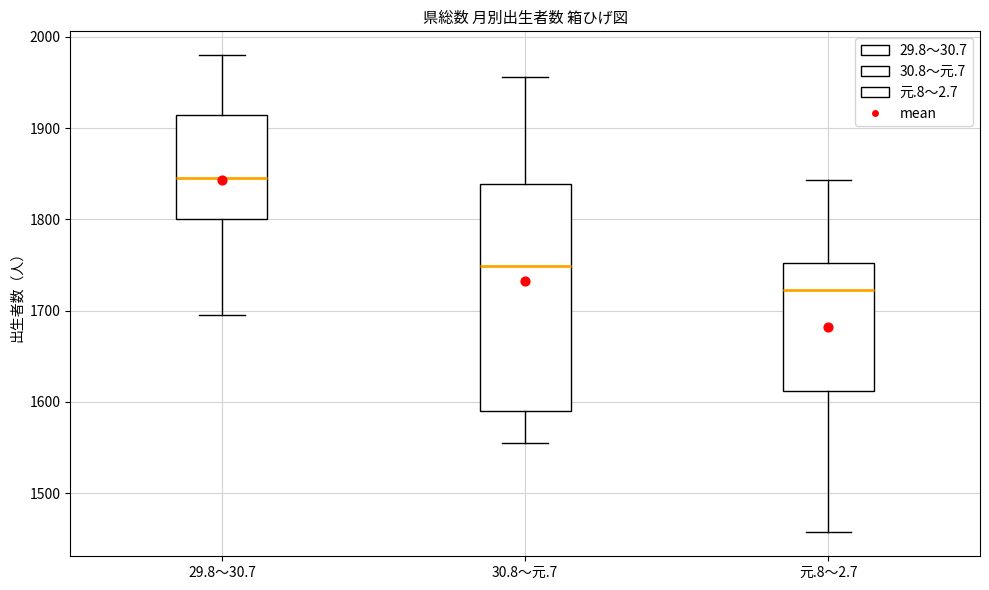

Which box is the tallest, from its lower edge to its upper edge?

30.8～元.7